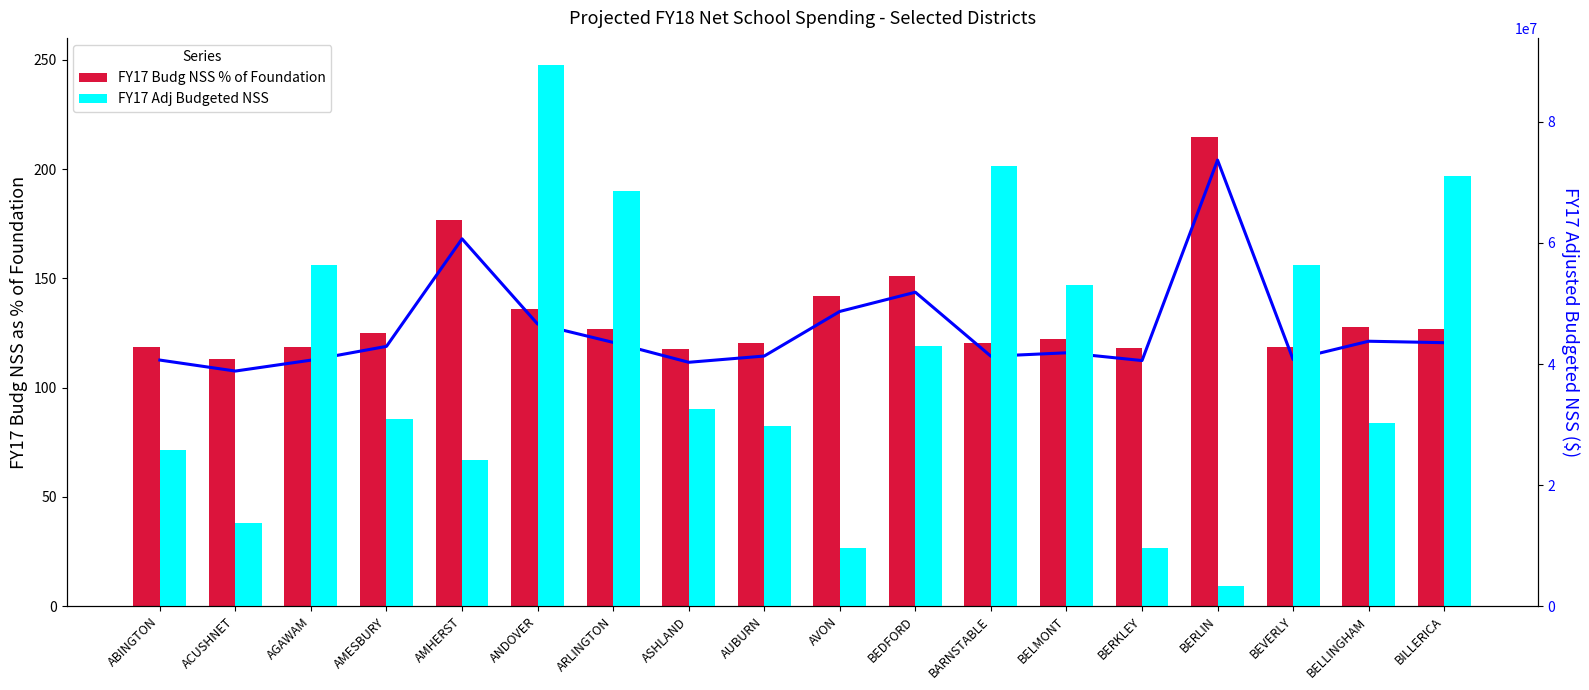

What is the label of the 6th bar from the right?

BELMONT